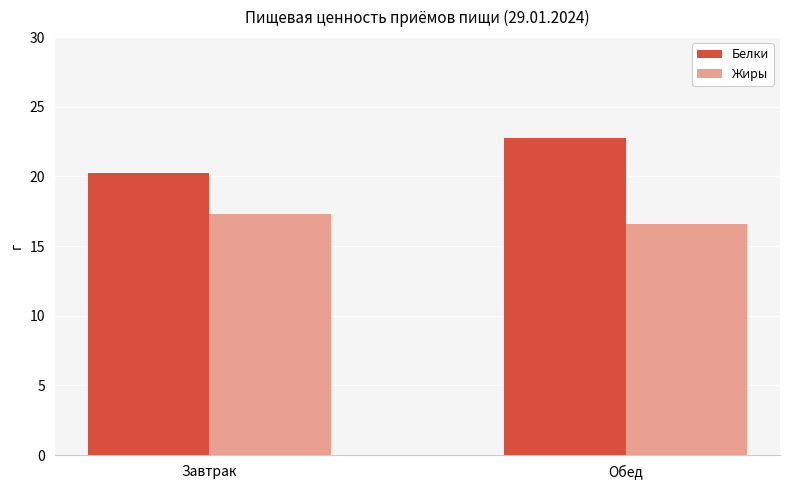

What are all the series names shown in the legend?

Белки, Жиры